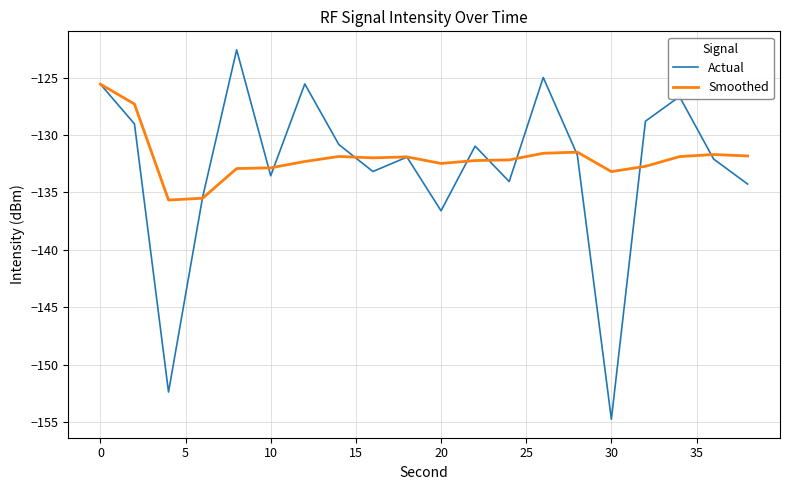

Which series has the largest range (max minus min)?

Actual